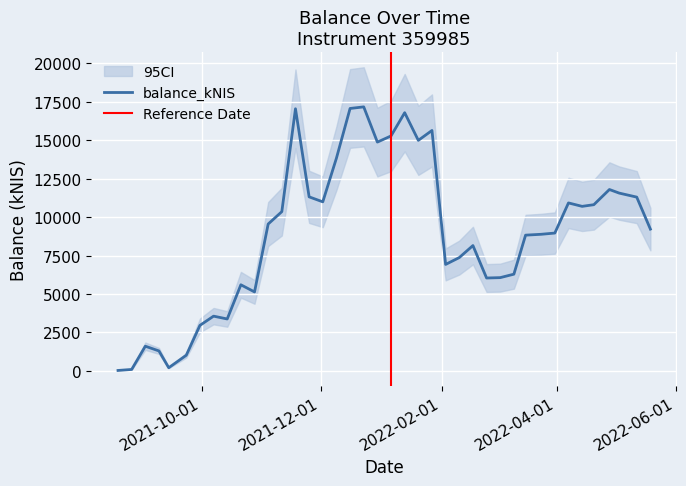

Rank the categories by value from lowest to highest.

2021-08-19, 2021-08-26, 2021-09-14, 2021-09-23, 2021-09-09, 2021-09-02, 2021-09-30, 2021-10-14, 2021-10-07, 2021-10-28, 2021-10-21, 2022-02-24, 2022-03-03, 2022-03-10, 2022-02-03, 2022-02-10, 2022-02-17, 2022-03-16, 2022-03-24, 2022-03-31, 2022-05-19, 2021-11-04, 2021-11-11, 2022-04-14, 2022-04-20, 2022-04-07, 2021-12-02, 2022-05-12, 2021-11-25, 2022-05-03, 2022-04-28, 2021-12-09, 2021-12-30, 2022-01-20, 2022-01-06, 2022-01-27, 2022-01-13, 2021-11-18, 2021-12-16, 2021-12-23